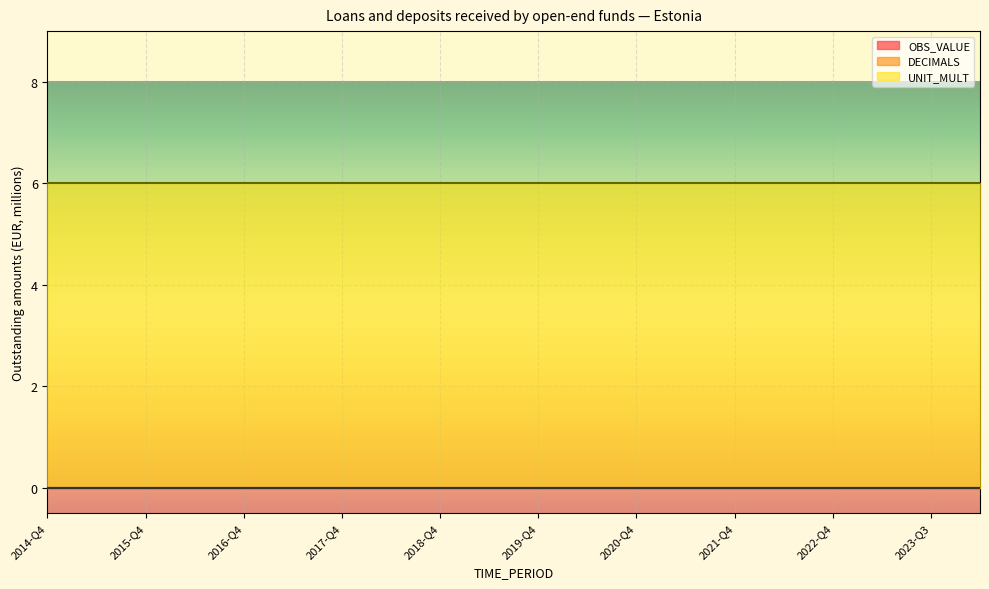

Is it true that OBS_VALUE equals 0 at 2015-Q4?

True